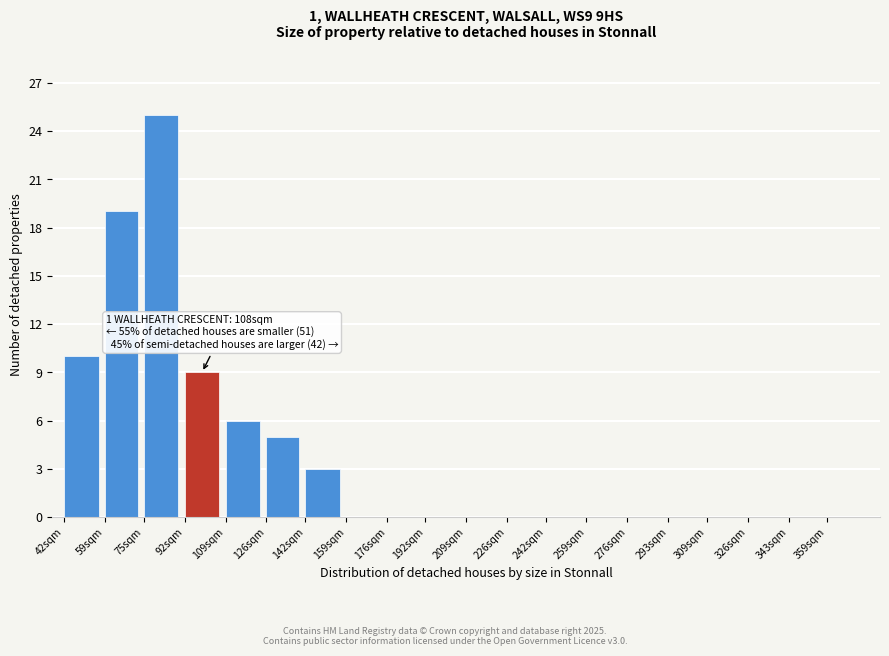

Reading right to left, transcribe all the data shown in this chart.

359sqm=0	343sqm=0	326sqm=0	309sqm=0	293sqm=0	276sqm=0	259sqm=0	242sqm=0	226sqm=0	209sqm=0	192sqm=0	176sqm=0	159sqm=0	142sqm=3	126sqm=5	109sqm=6	92sqm=9	75sqm=25	59sqm=19	42sqm=10